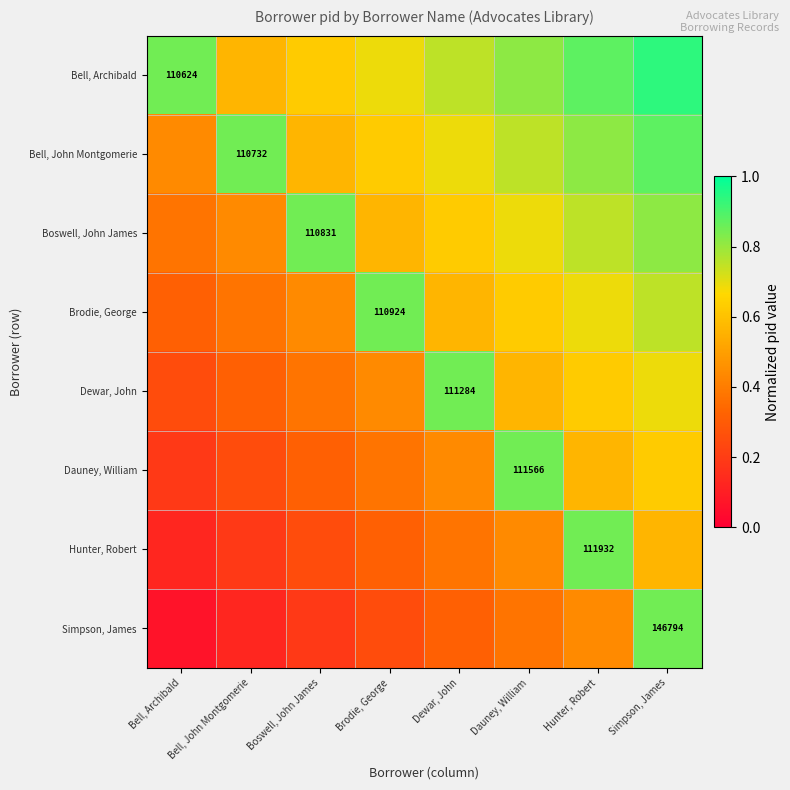

The Simpson, James series shows 0.2 at Bell, John Montgomerie. True or false?

False